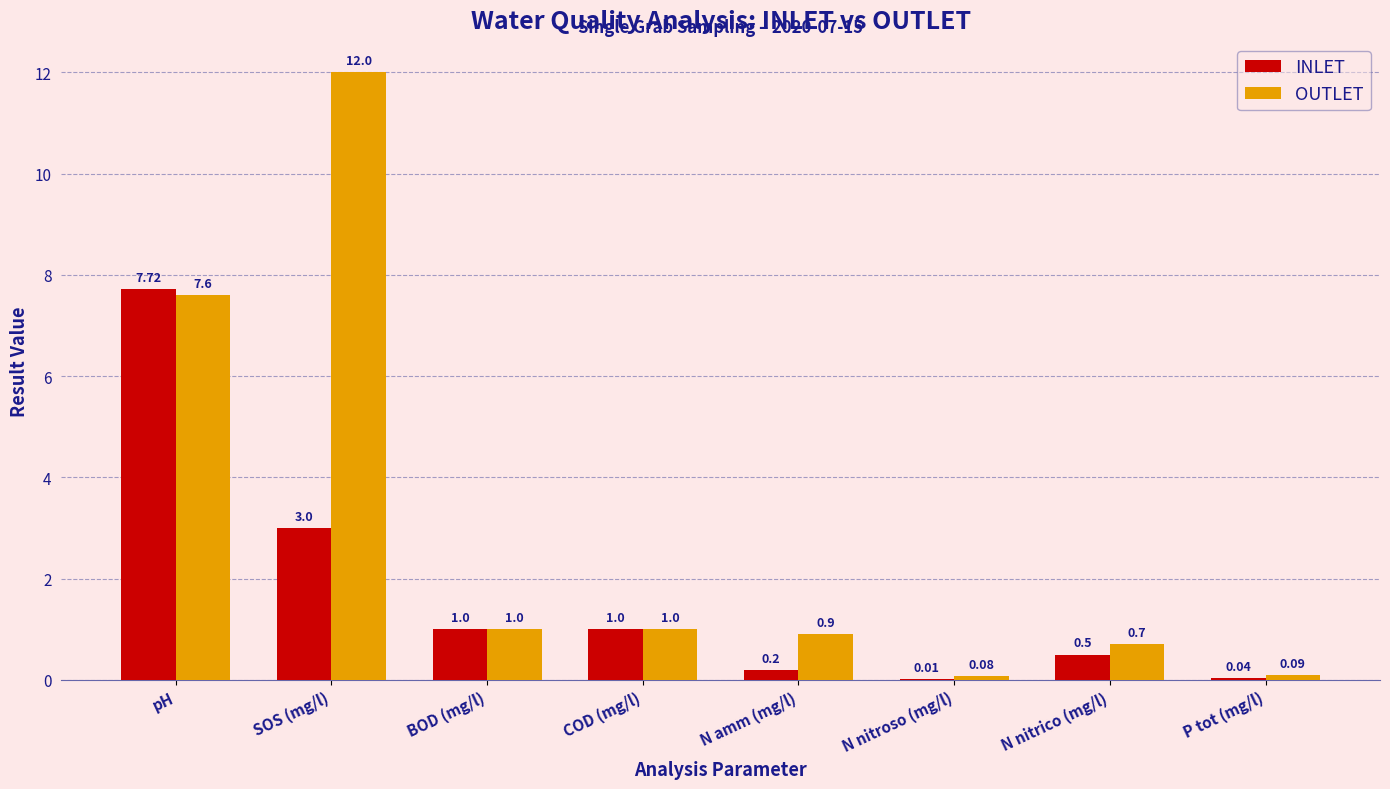

At which label does OUTLET reach its peak?

SOS (mg/l)